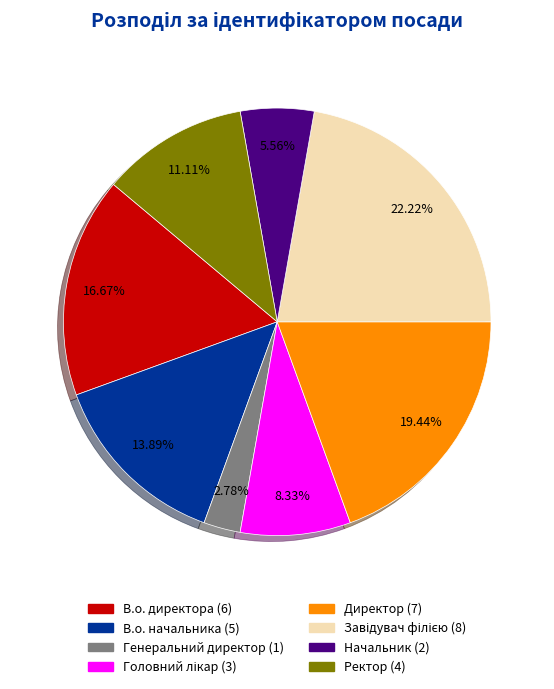

How many segments does this pie chart have?

8